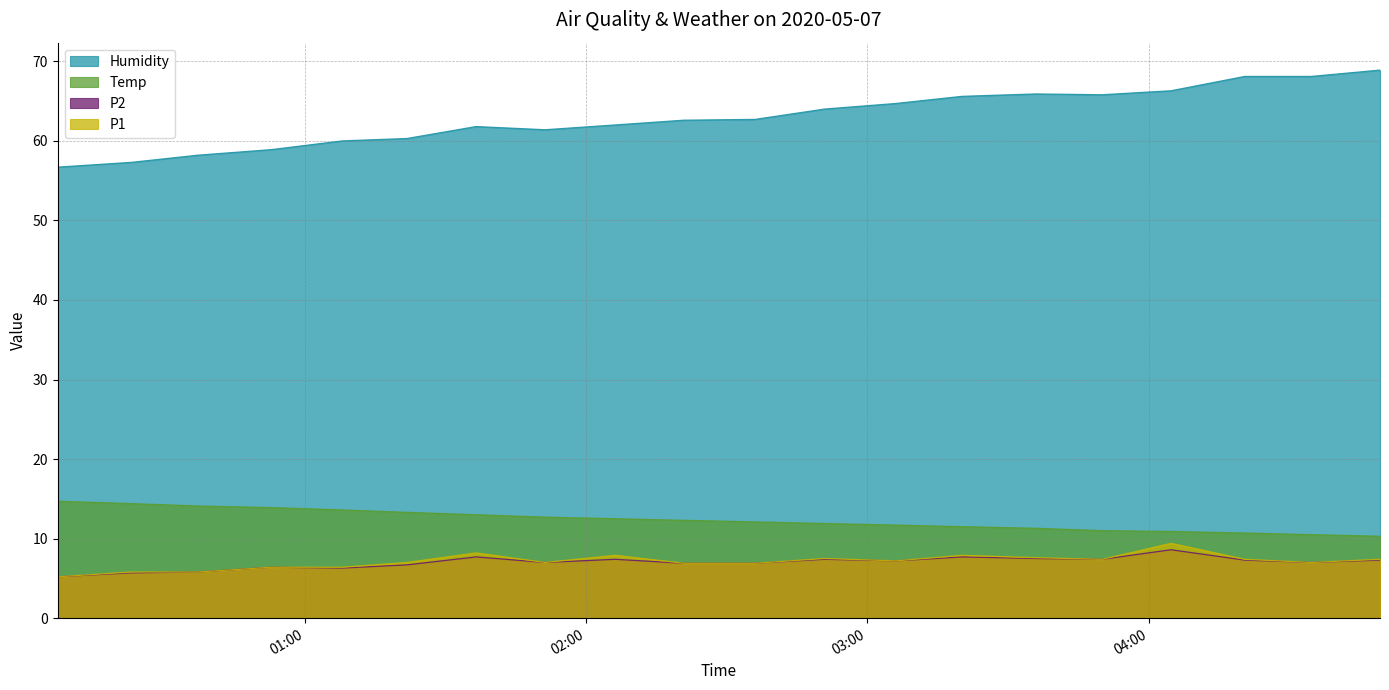

How many interior local peaks does the P2 series have?

6